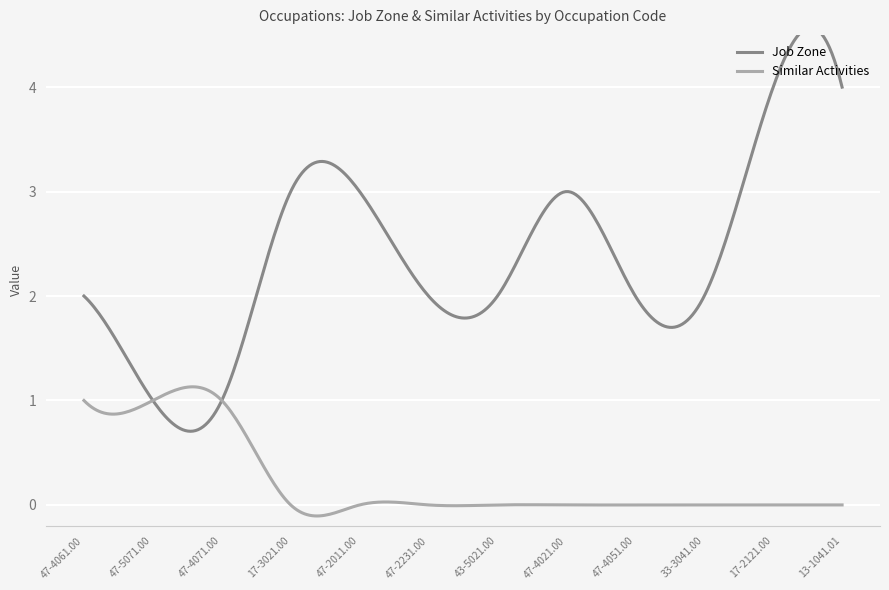

What is the label of the 7th point from the right?

47-2231.00